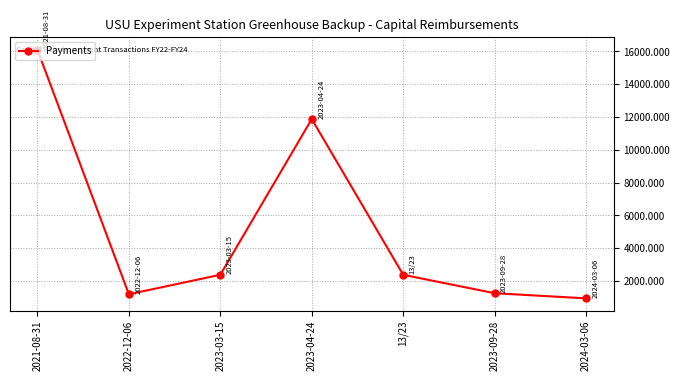

What is the ratio of the value at 2023-03-15 to the value at 2023-09-28?

1.9